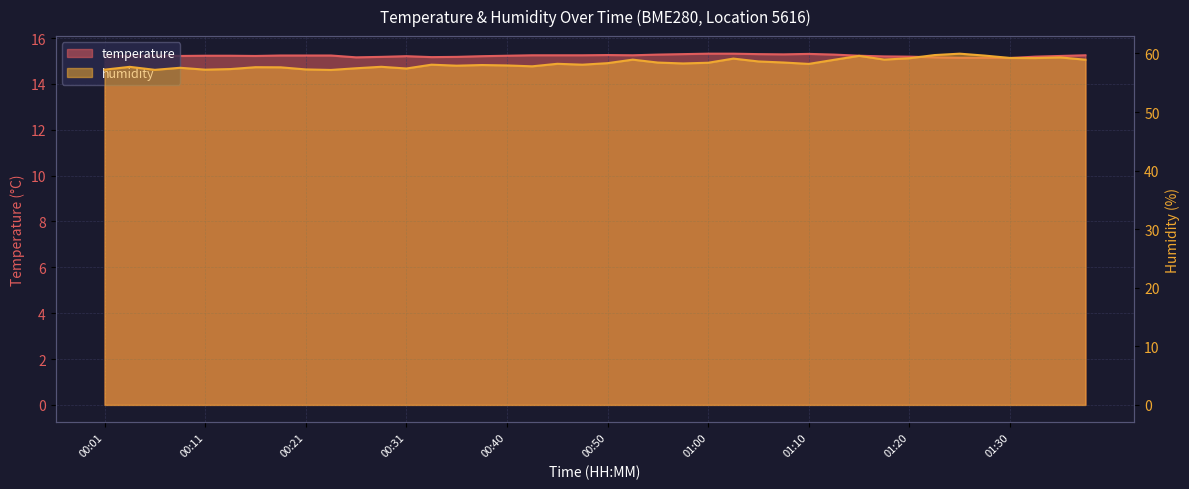

What are all the series names shown in the legend?

temperature, humidity